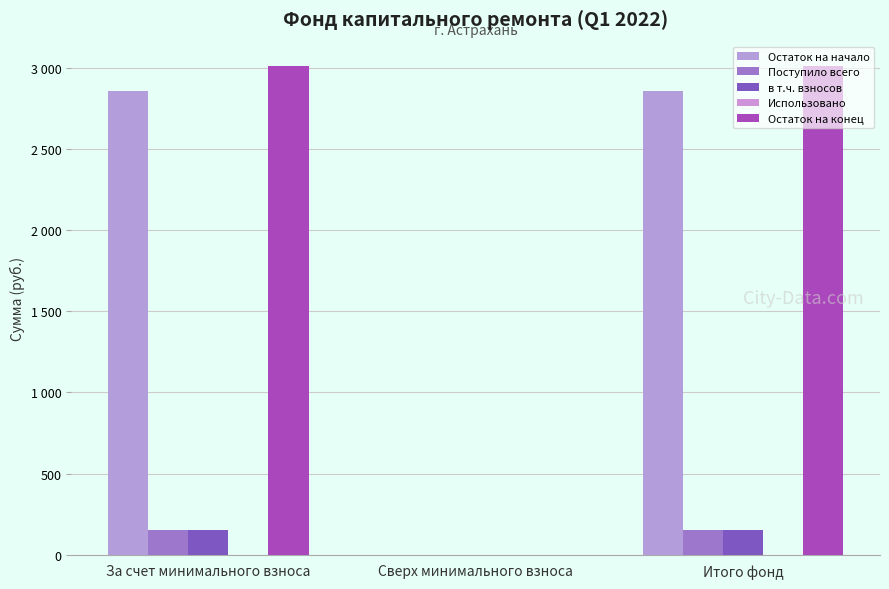

Are the bars horizontal?

No